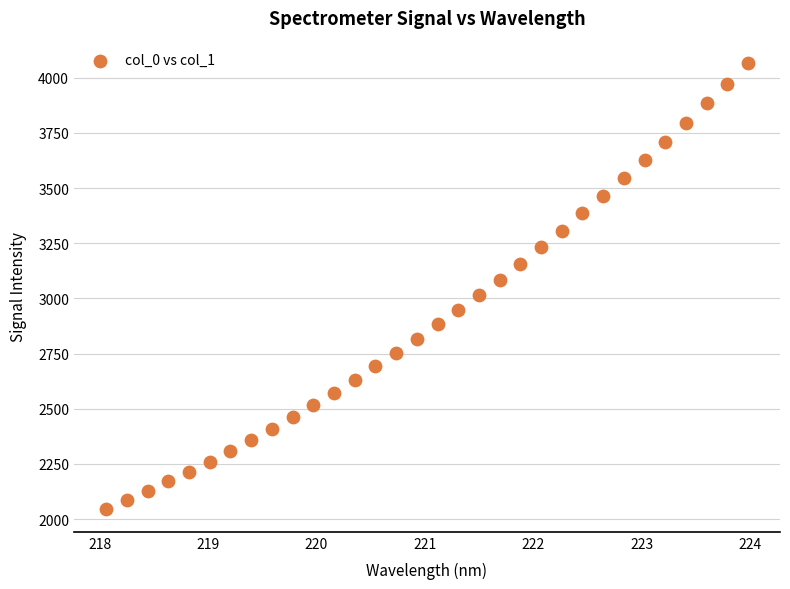

What is the range of X values (max minus min)?

5.9